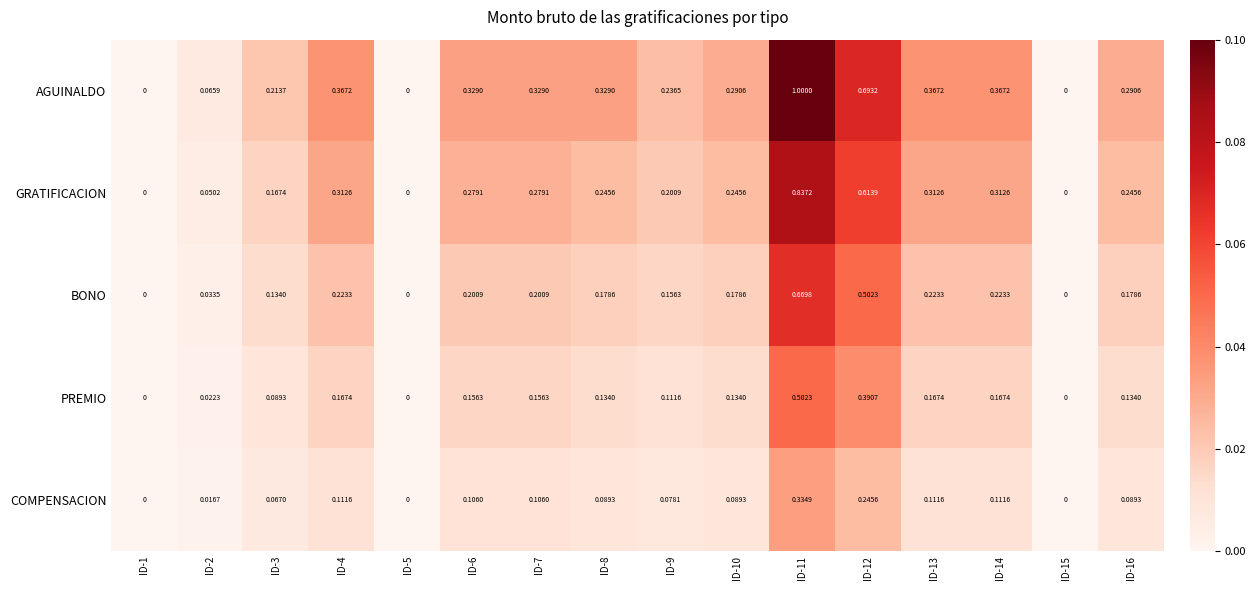

How many categories are shown in the chart?

16